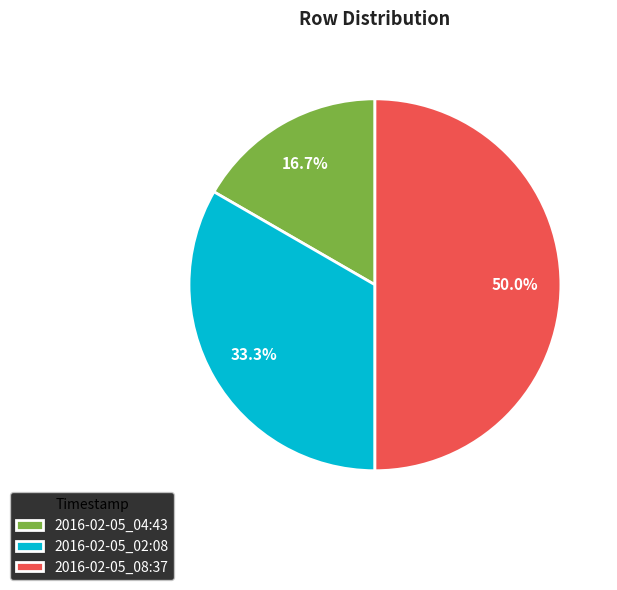

The 2016-02-05_08:37 slice represents 50% of the pie. True or false?

True